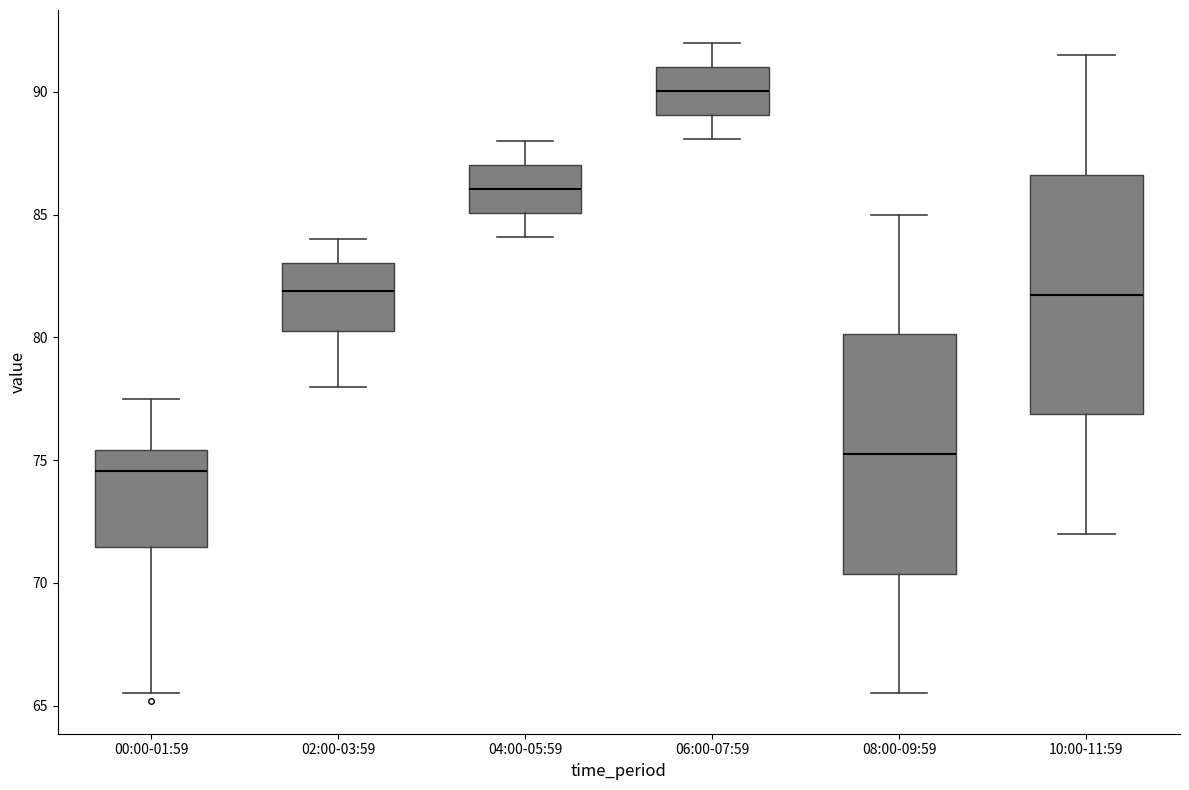

Where is the lower edge of the box for 00:00-01:59 on the y-axis? The values are not printed on the chart, so give them approximately, as read against the axis.

71.5